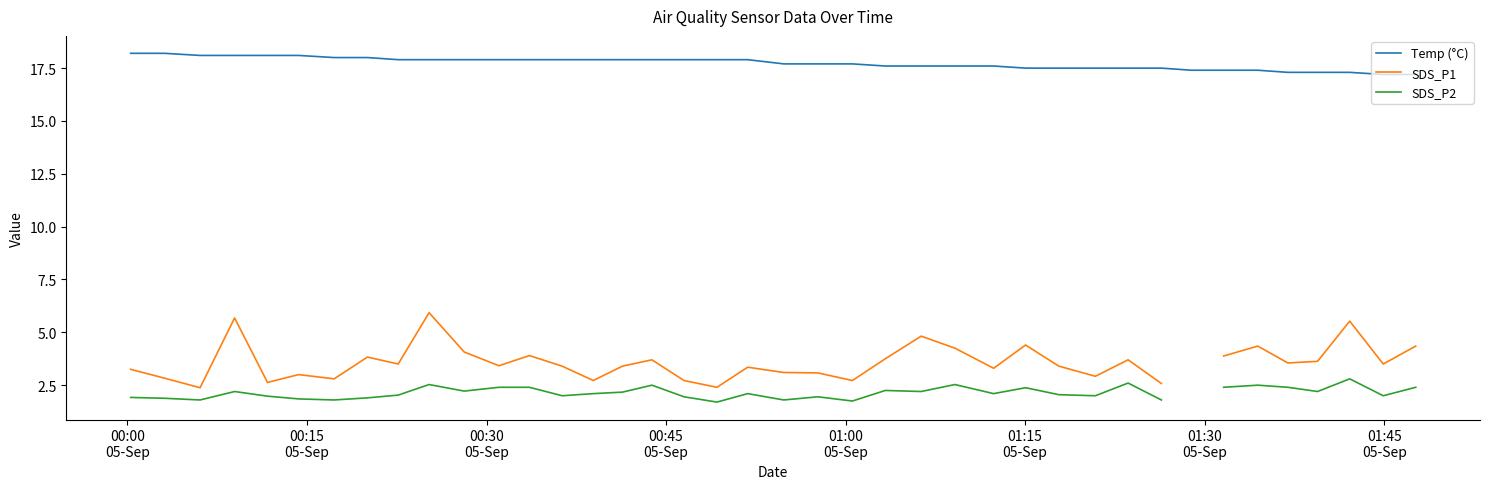

List the series in order of their peak value, lowest first.

SDS_P2, SDS_P1, Temp (°C)